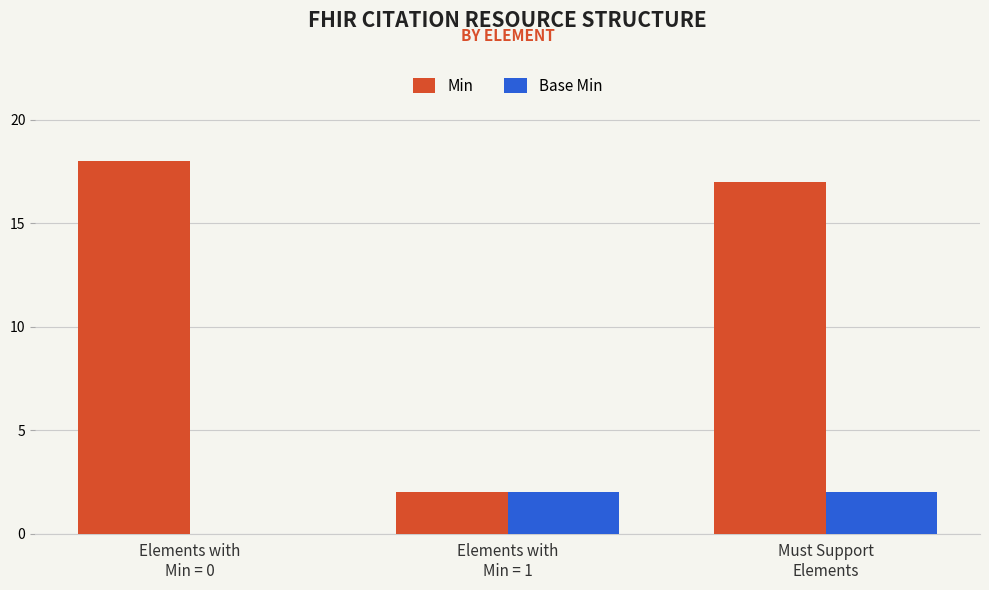

What is the sum of all Min values?

37